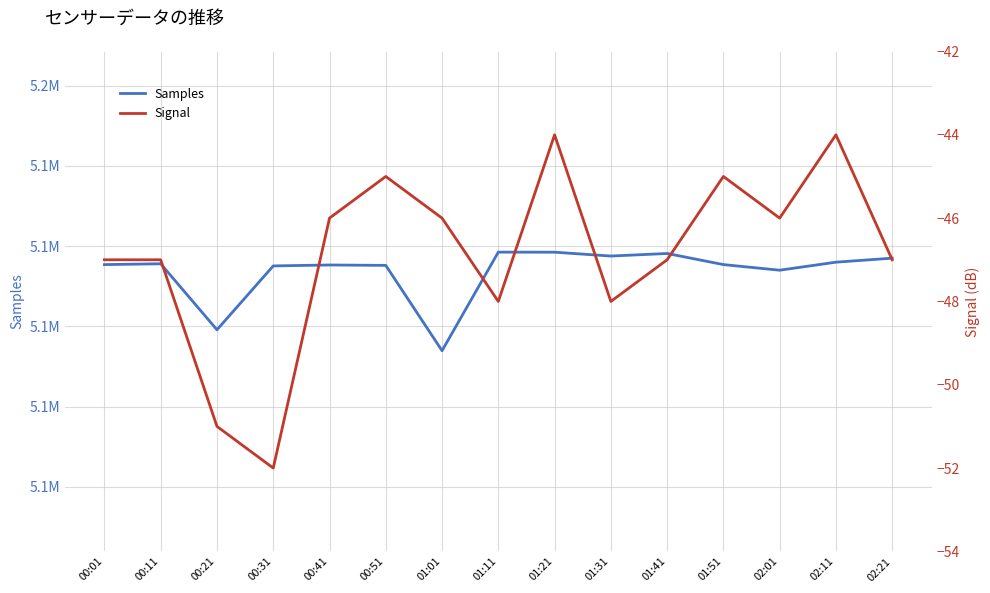

Where is Signal nearest to the value -48?

01:11